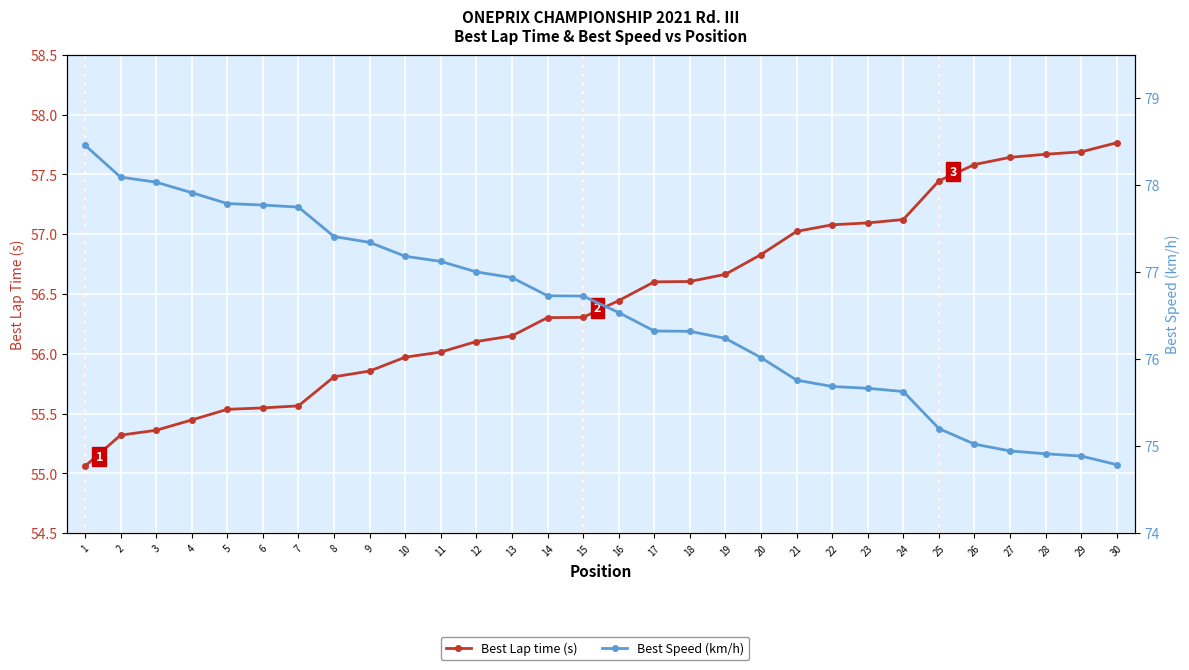

Between 2 and 28, which series saw the biggest shift?

Best Speed (km/h)